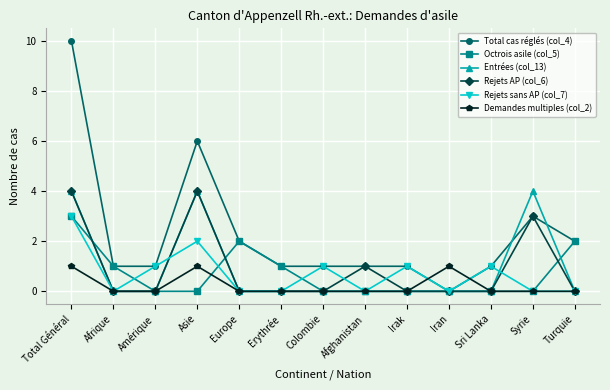

Which series has the largest range (max minus min)?

Total cas réglés (col_4)